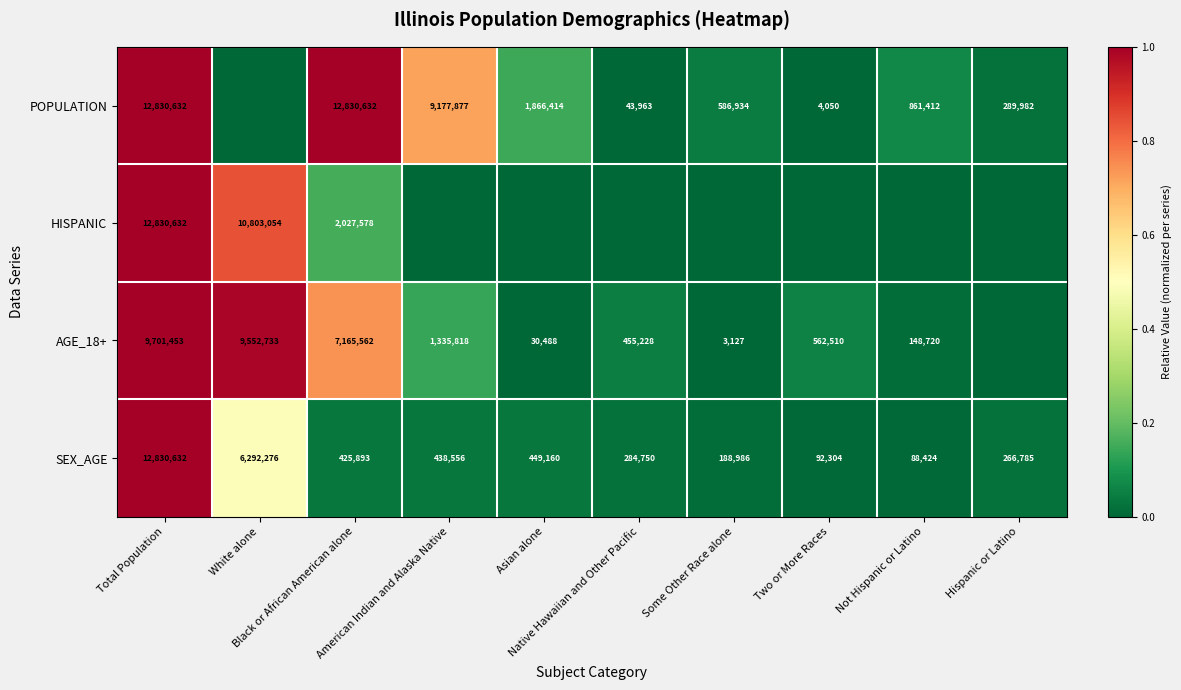

What is the highest value of the SEX_AGE series?

12830632